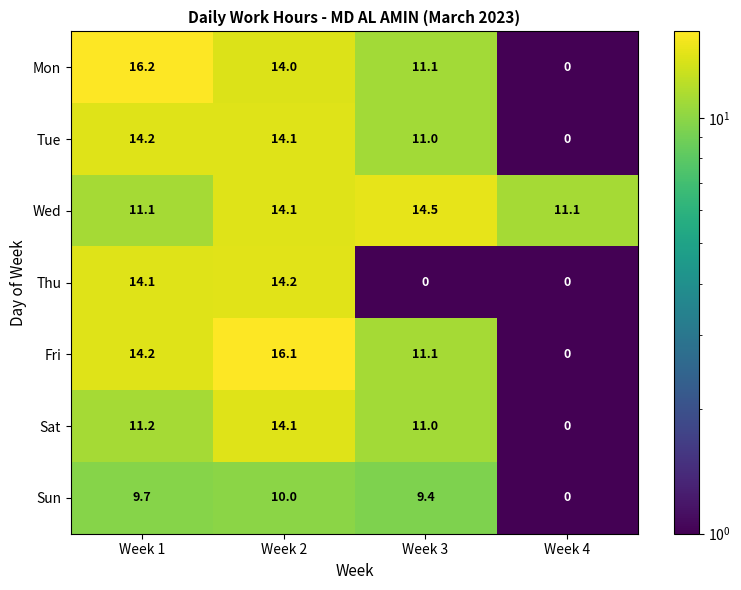

What is the spread (max minus min) of values at Week 3?

14.5